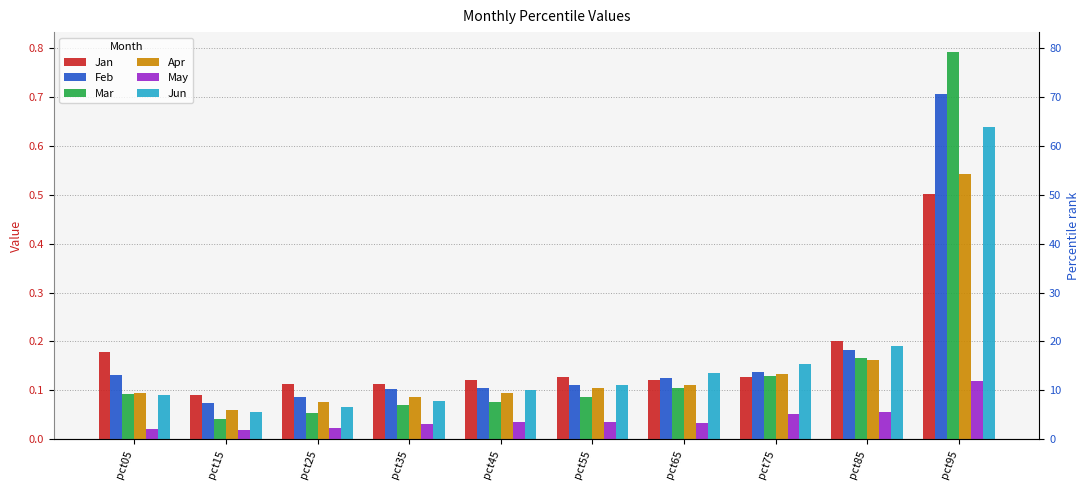

The Mar series shows 0.1 at pct55. True or false?

True